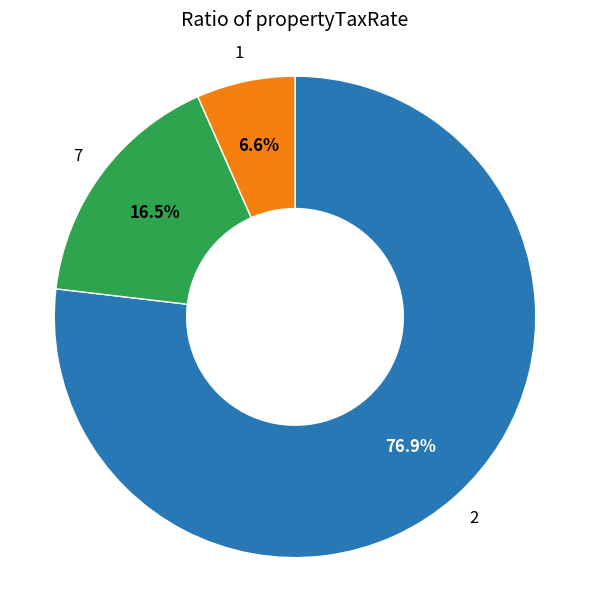

Do 7 and 2 together represent more than half of the pie?

Yes